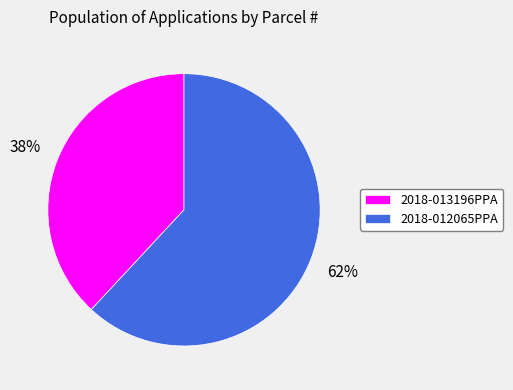

What percentage is the 2018-013196PPA slice, to the nearest percent?

38%